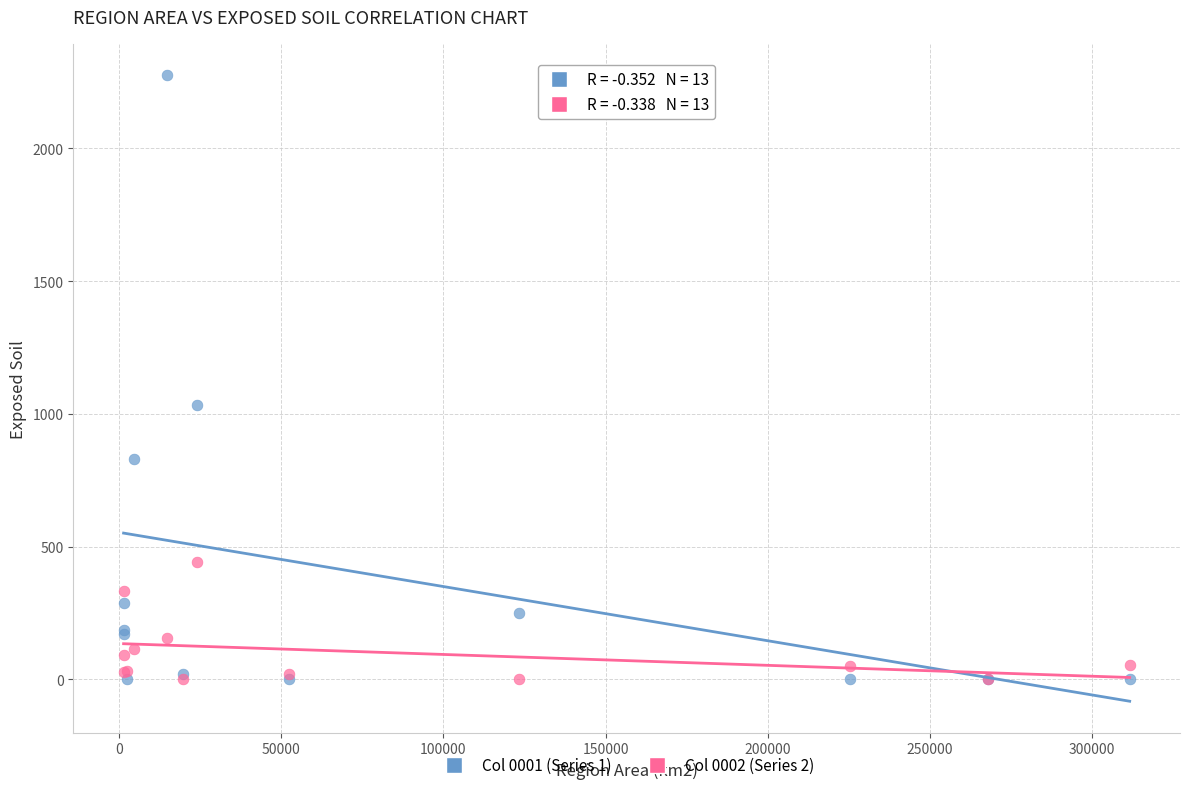

Across all series, what Y value is closest to 1137?

1035.0